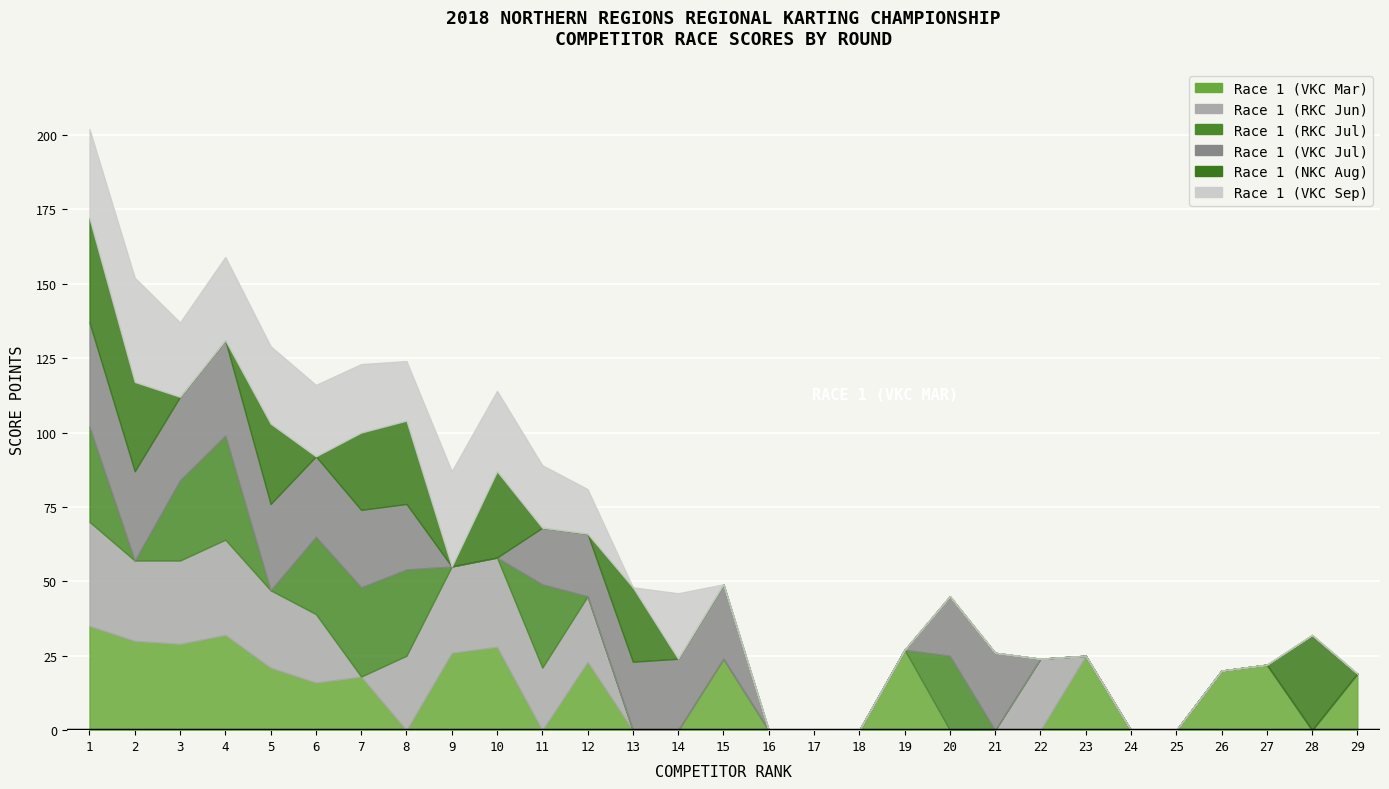

In Race 1 (RKC Jul), how many points are higher than both neighbors (excluding endpoints)?

4